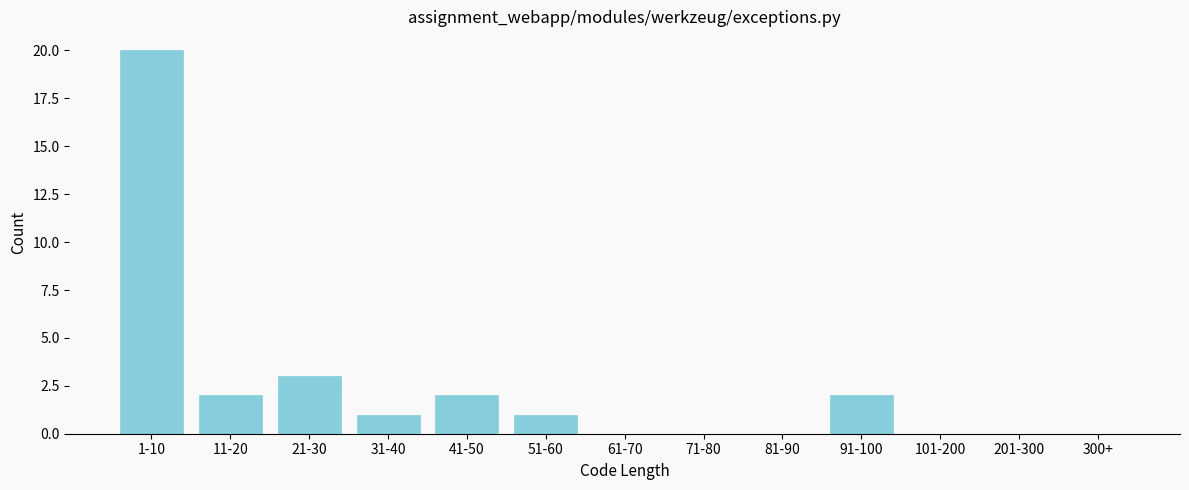

Reading right to left, extract all data points from this chart.

300+=0	201-300=0	101-200=0	91-100=2	81-90=0	71-80=0	61-70=0	51-60=1	41-50=2	31-40=1	21-30=3	11-20=2	1-10=20